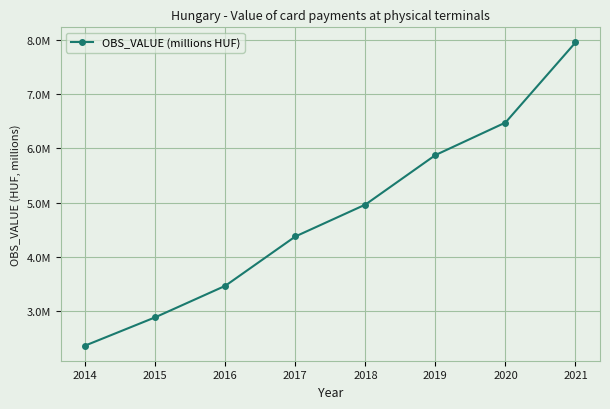

Does the chart have visible grid lines?

Yes